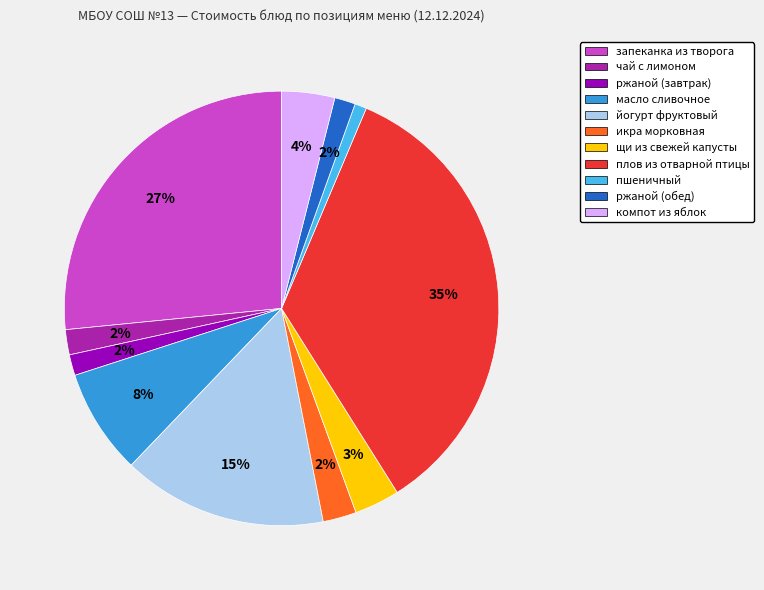

Approximately how many times larger is the value at йогурт фруктовый compared to масло сливочное?

1.9